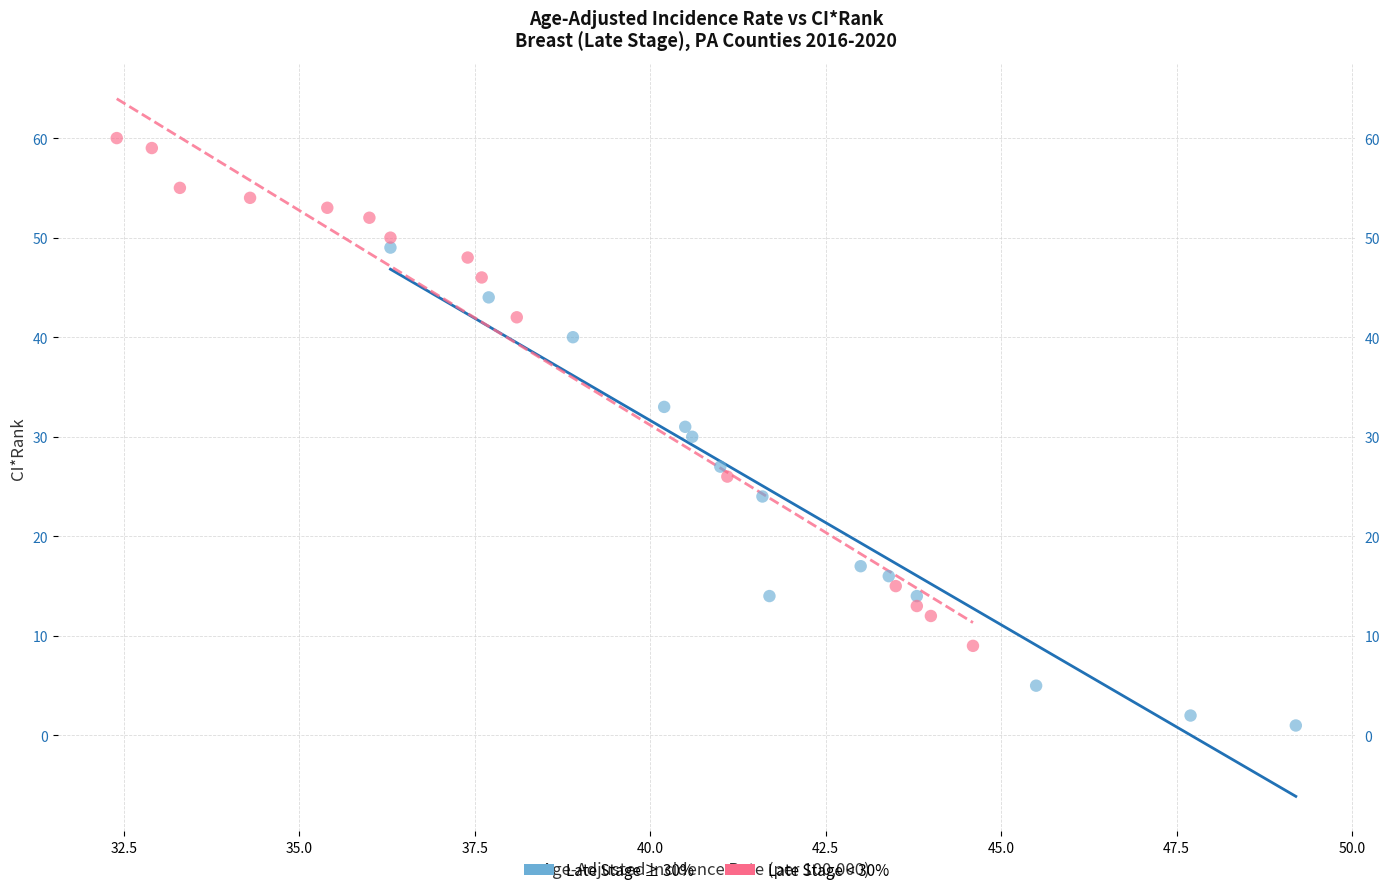

Which series reaches the maximum Y coordinate?

Late Stage < 30%